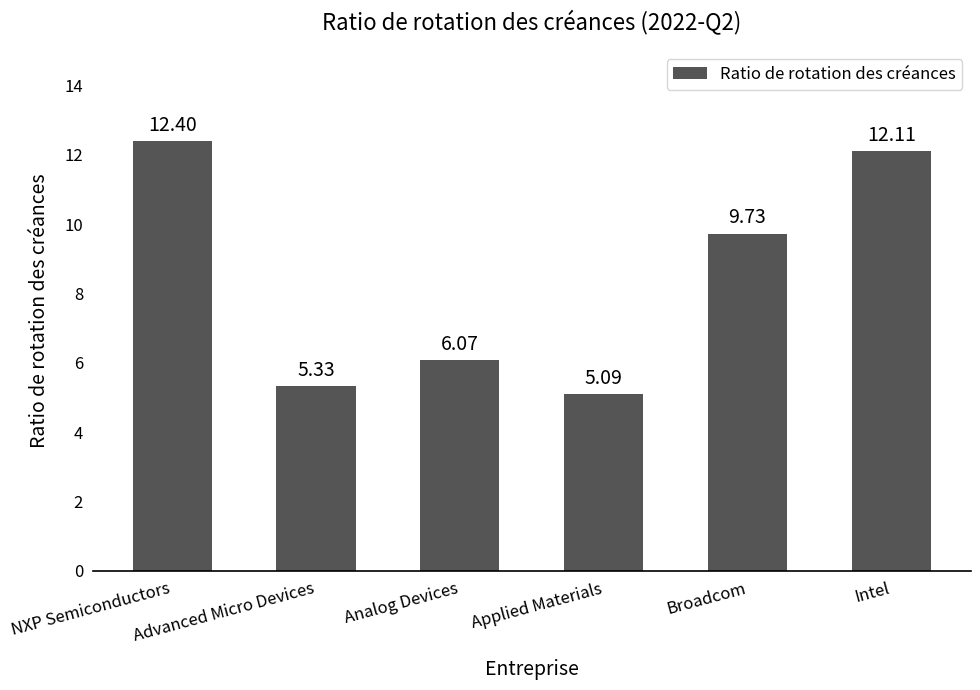

What position from the right is Applied Materials?

3